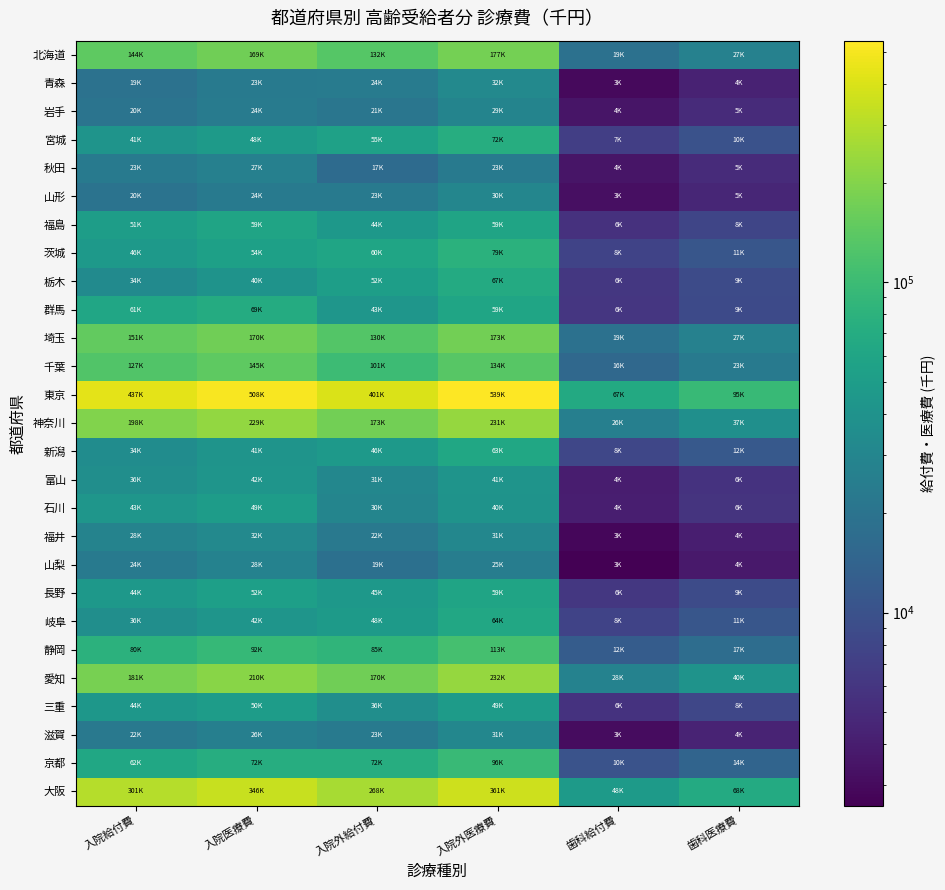

Reading right to left, list all the values displayed in this chart.

北海道: 歯科医療費=27334.1	歯科給付費=19133.9	入院外医療費=176786.8	入院外給付費=132080.1	入院医療費=169001.9	入院給付費=144129.5
青森: 歯科医療費=4301.8	歯科給付費=3011.3	入院外医療費=31834.3	入院外給付費=23840.4	入院医療費=23466.3	入院給付費=19328.3
岩手: 歯科医療費=5005.9	歯科給付費=3504.2	入院外医療費=28661.8	入院外給付費=21154.0	入院医療費=23758.4	入院給付費=20375.0
宮城: 歯科医療費=9994.1	歯科給付費=6996.9	入院外医療費=72122.8	入院外給付費=54833.2	入院医療費=47653.3	入院給付費=40832.1
秋田: 歯科医療費=5025.6	歯科給付費=3545.1	入院外医療費=22978.9	入院外給付費=16759.6	入院医療費=26814.8	入院給付費=23422.9
山形: 歯科医療費=4664.5	歯科給付費=3265.2	入院外医療費=29796.6	入院外給付費=22940.6	入院医療費=23501.7	入院給付費=19883.6
福島: 歯科医療費=7864.8	歯科給付費=5621.6	入院外医療費=58731.0	入院外給付費=44353.3	入院医療費=59088.0	入院給付費=50513.8
茨城: 歯科医療費=10829.3	歯科給付費=7580.5	入院外医療費=79062.4	入院外給付費=59882.0	入院医療費=53975.8	入院給付費=46462.0
栃木: 歯科医療費=8738.4	歯科給付費=6116.9	入院外医療費=67362.9	入院外給付費=51779.2	入院医療費=40261.3	入院給付費=33752.3
群馬: 歯科医療費=8618.4	歯科給付費=6032.9	入院外医療費=59281.0	入院外給付費=43307.3	入院医療費=69368.9	入院給付費=61409.8
埼玉: 歯科医療費=27139.2	歯科給付費=18997.5	入院外医療費=173441.6	入院外給付費=130117.4	入院医療費=170431.4	入院給付費=150801.6
千葉: 歯科医療費=22733.4	歯科給付費=15921.7	入院外医療費=133806.6	入院外給付費=101050.6	入院医療費=144949.7	入院給付費=126608.6
東京: 歯科医療費=94645.5	歯科給付費=66656.6	入院外医療費=539286.0	入院外給付費=401204.2	入院医療費=508025.0	入院給付費=437430.2
神奈川: 歯科医療費=37353.6	歯科給付費=26197.0	入院外医療費=230806.9	入院外給付費=173025.3	入院医療費=228560.0	入院給付費=197849.7
新潟: 歯科医療費=11505.6	歯科給付費=8059.2	入院外医療費=62681.7	入院外給付費=46168.7	入院医療費=40797.3	入院給付費=34480.4
富山: 歯科医療費=5717.7	歯科給付費=4002.4	入院外医療費=40934.9	入院外給付費=30687.1	入院医療費=41977.2	入院給付費=36409.3
石川: 歯科医療費=5791.8	歯科給付費=4054.3	入院外医療費=40335.6	入院外給付費=29607.1	入院医療費=49133.0	入院給付費=43289.5
福井: 歯科医療費=4062.7	歯科給付費=2843.9	入院外医療費=31005.2	入院外給付費=22273.8	入院医療費=32346.8	入院給付費=28035.3
山梨: 歯科医療費=3719.0	歯科給付費=2603.3	入院外医療費=24859.9	入院外給付費=18827.3	入院医療費=27979.3	入院給付費=23617.9
長野: 歯科医療費=8874.0	歯科給付費=6211.8	入院外医療費=58889.7	入院外給付費=44535.8	入院医療費=52434.7	入院給付費=44281.7
岐阜: 歯科医療費=10903.3	歯科給付費=7632.3	入院外医療費=64267.3	入院外給付費=47741.9	入院医療費=41903.7	入院給付費=35960.1
静岡: 歯科医療費=17447.4	歯科給付費=12258.2	入院外医療費=112864.1	入院外給付費=84866.6	入院医療費=92181.5	入院給付費=79551.3
愛知: 歯科医療費=39959.8	歯科給付費=27971.8	入院外医療費=232109.1	入院外給付費=170305.1	入院医療費=210377.7	入院給付費=180530.1
三重: 歯科医療費=8102.1	歯科給付費=5671.5	入院外医療費=48891.3	入院外給付費=36314.5	入院医療費=49809.9	入院給付費=43590.7
滋賀: 歯科医療費=4394.5	歯科給付費=3076.1	入院外医療費=30585.1	入院外給付費=23109.8	入院医療費=26246.6	入院給付費=22461.5
京都: 歯科医療費=14479.3	歯科給付費=10135.5	入院外医療費=95860.7	入院外給付費=72160.0	入院医療費=72339.3	入院給付費=61907.4
大阪: 歯科医療費=68120.1	歯科給付費=47732.8	入院外医療費=361183.2	入院外給付費=267616.5	入院医療費=346163.0	入院給付費=300610.5